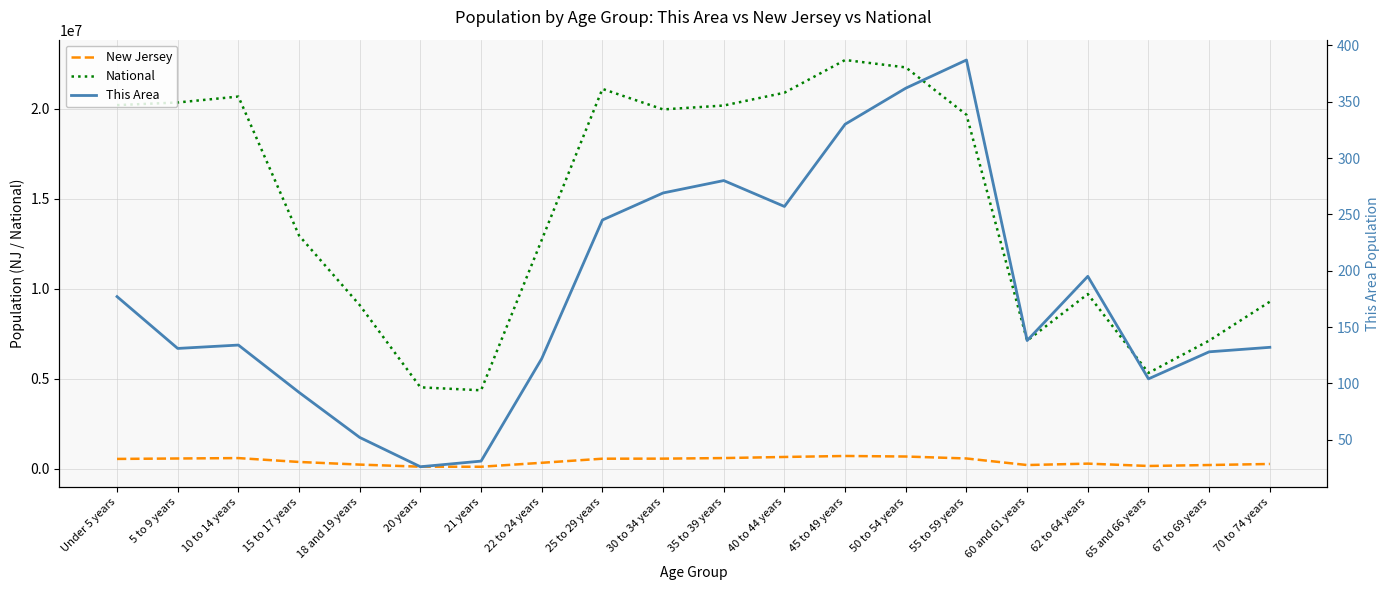

List the labels in order of This Area value, largest first.

55 to 59 years, 50 to 54 years, 45 to 49 years, 35 to 39 years, 30 to 34 years, 40 to 44 years, 25 to 29 years, 62 to 64 years, Under 5 years, 60 and 61 years, 10 to 14 years, 70 to 74 years, 5 to 9 years, 67 to 69 years, 22 to 24 years, 65 and 66 years, 15 to 17 years, 18 and 19 years, 21 years, 20 years